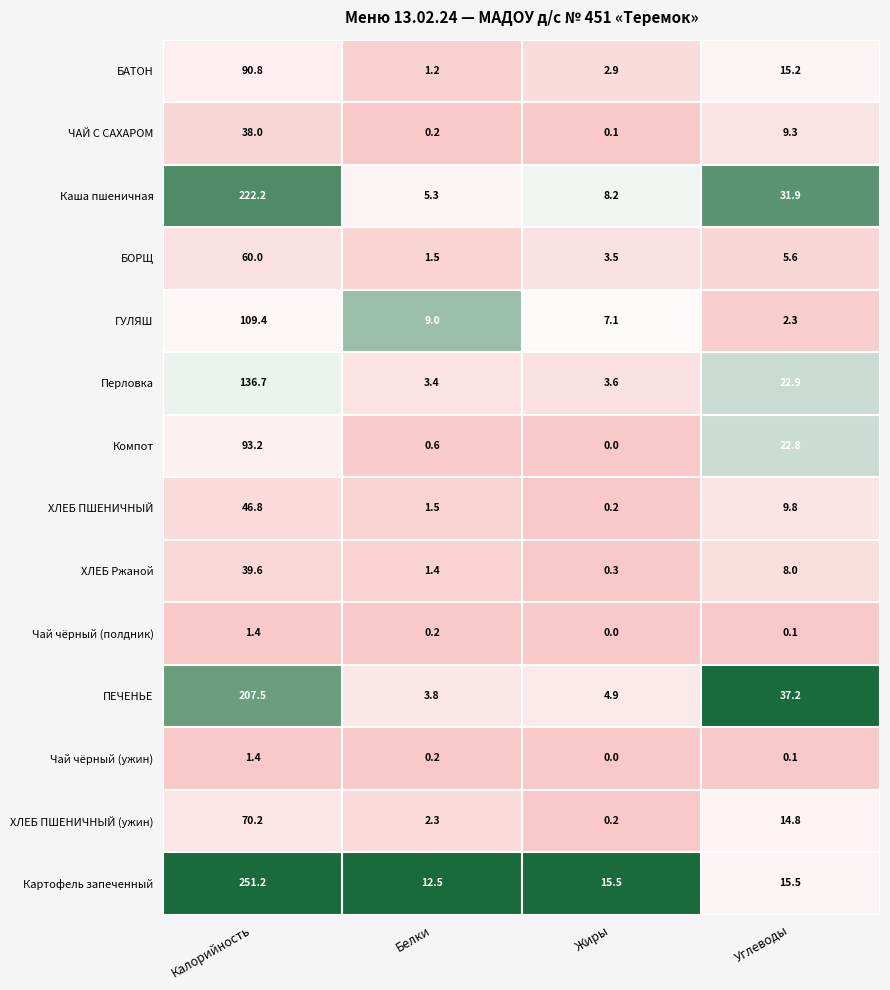

Which series has the widest spread of values?

Картофель запеченный